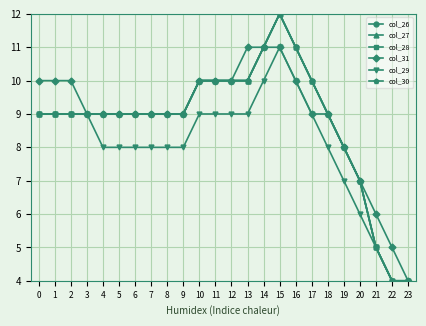

Is this an area chart (filled region under the line)?

No